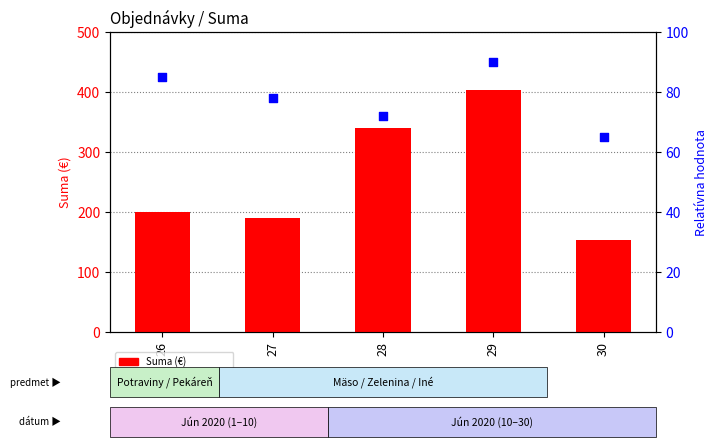

What are all the series names shown in the legend?

Suma (€), Relatívna hodnota